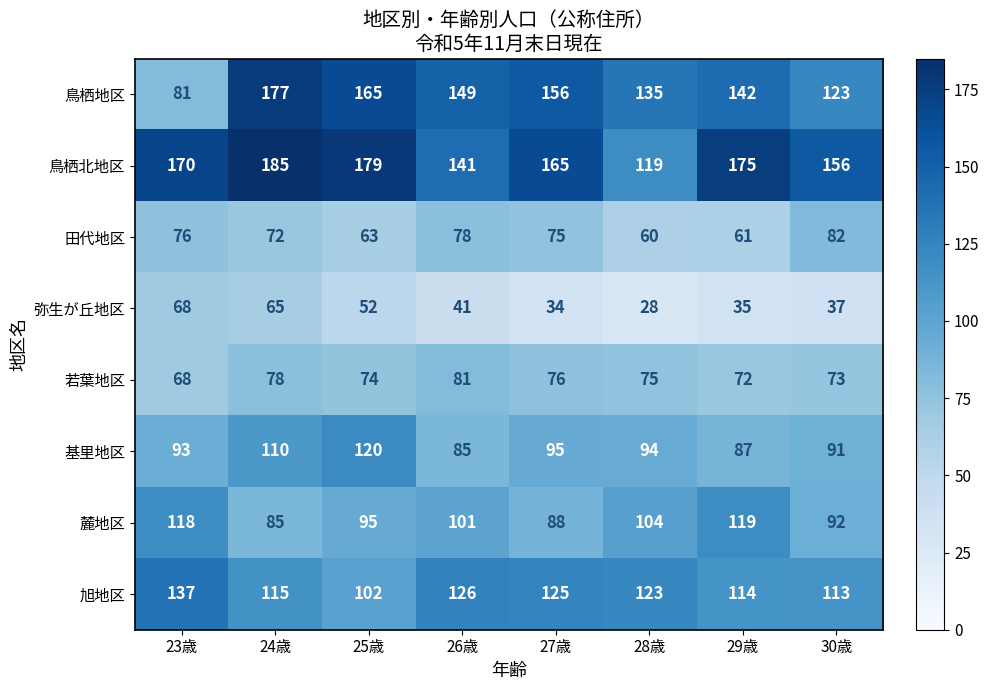

What value does the 鳥栖地区 series have at 23歳, to the nearest 5?

80